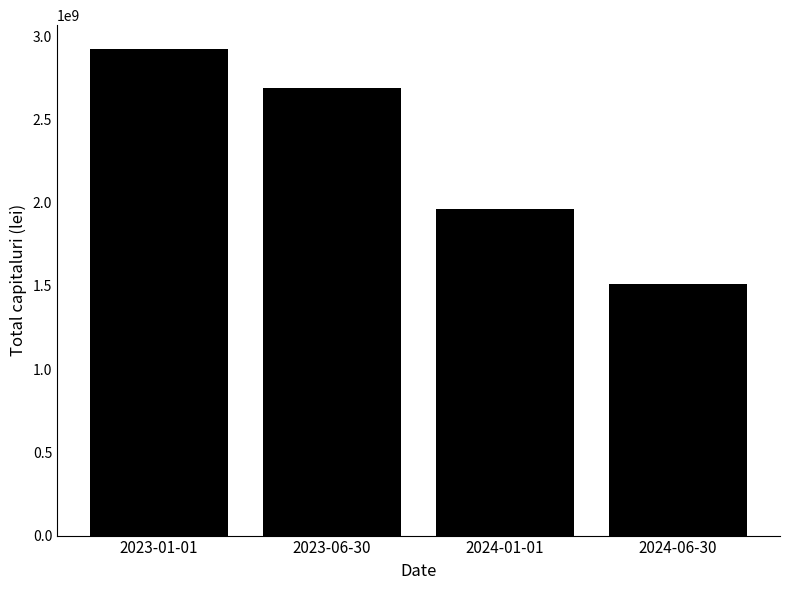

What is the average value?

2270288150